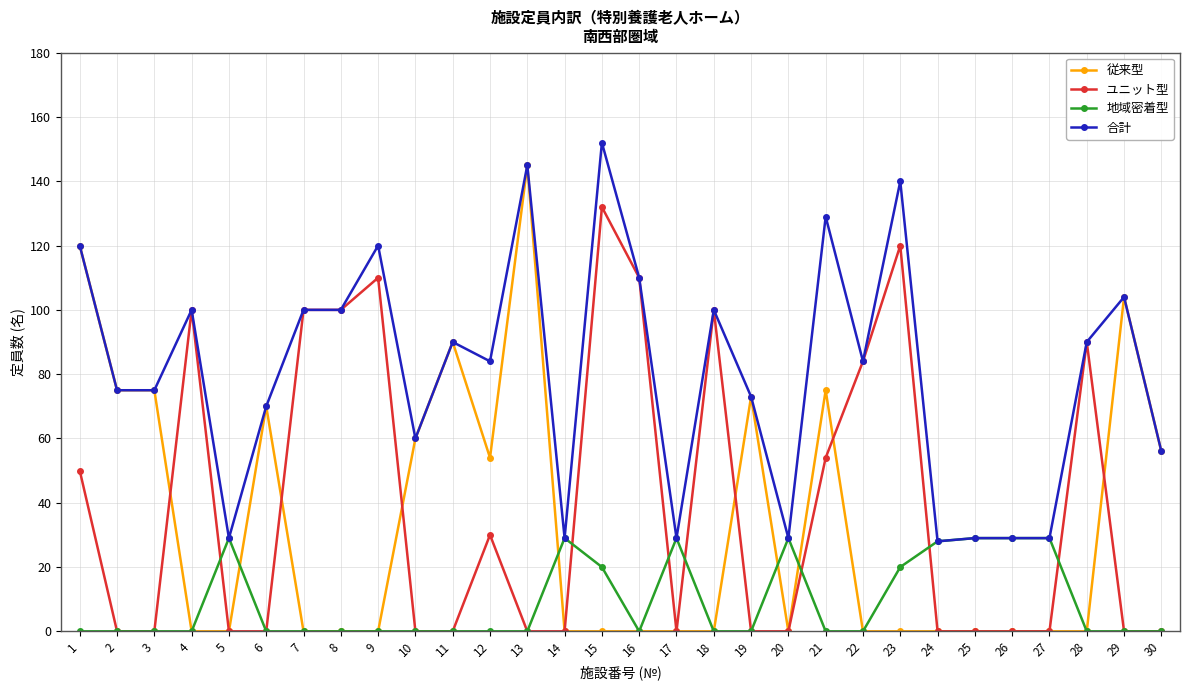

Between 22 and 24, which series saw the biggest shift?

ユニット型